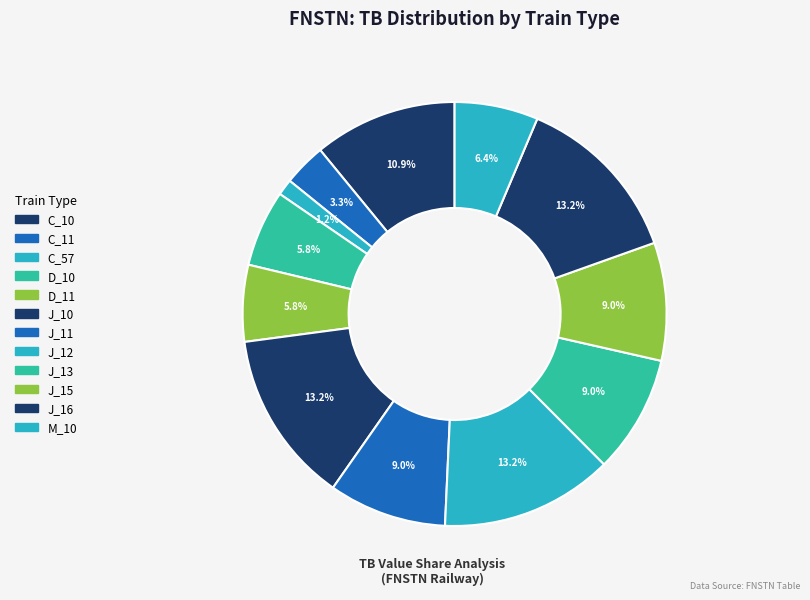

How many slices are in this pie chart?

12